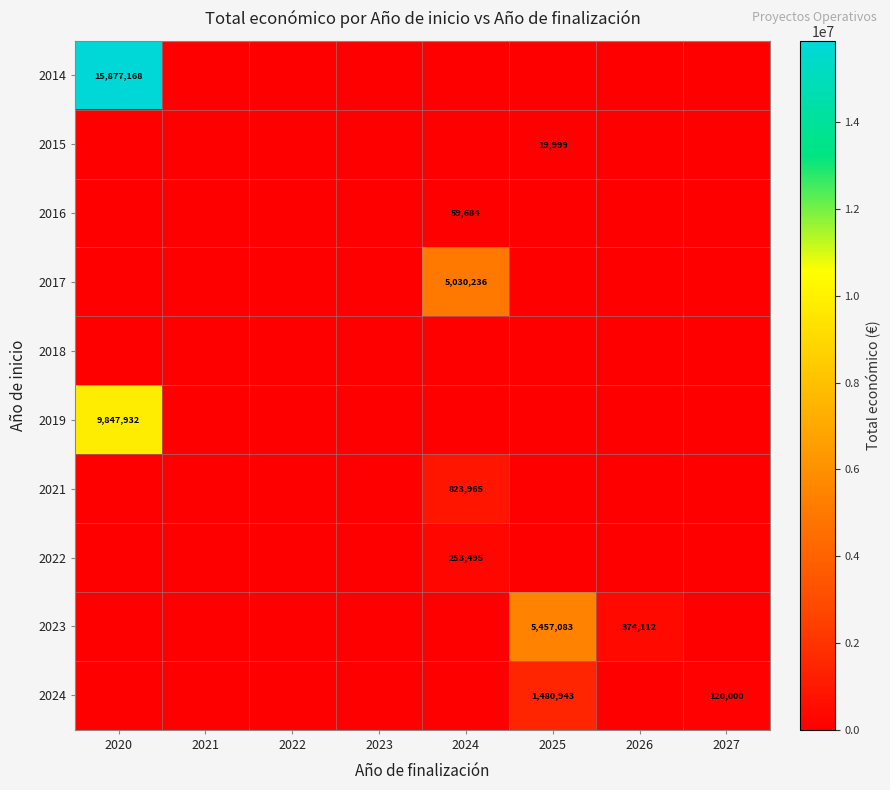

What is the difference between the highest and lowest values at 2026?

374112